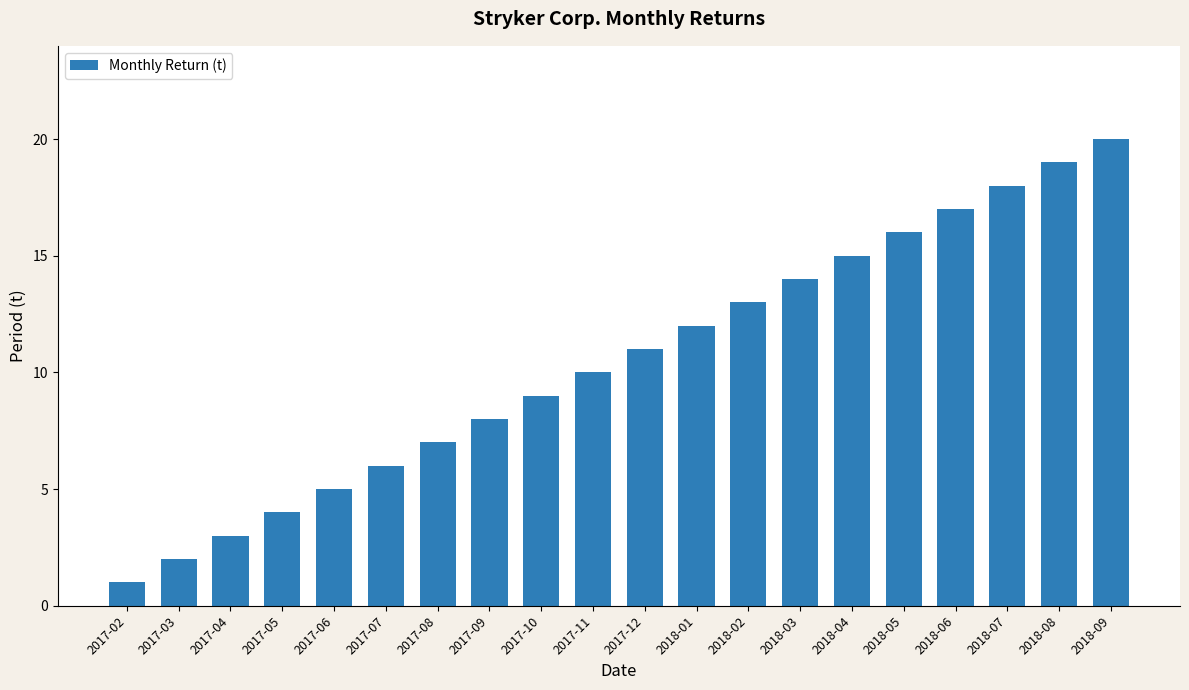

What value does the data have at 2018-05?

16